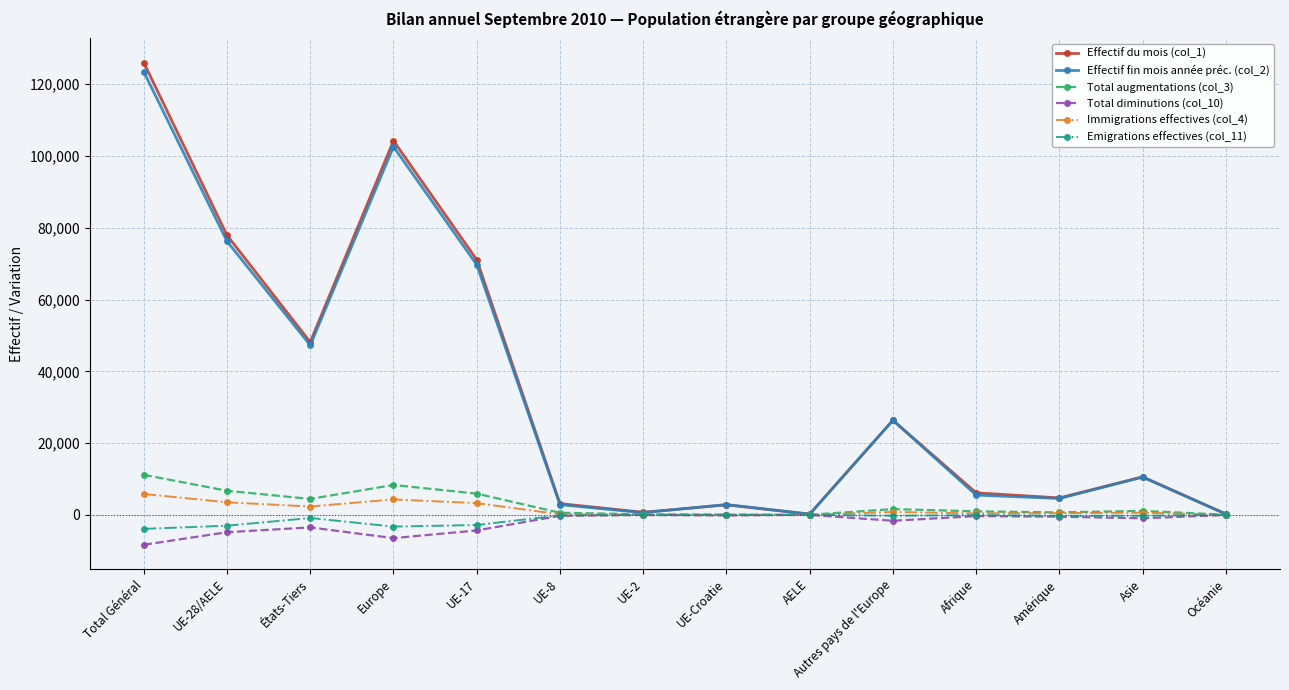

Does the chart have visible grid lines?

Yes